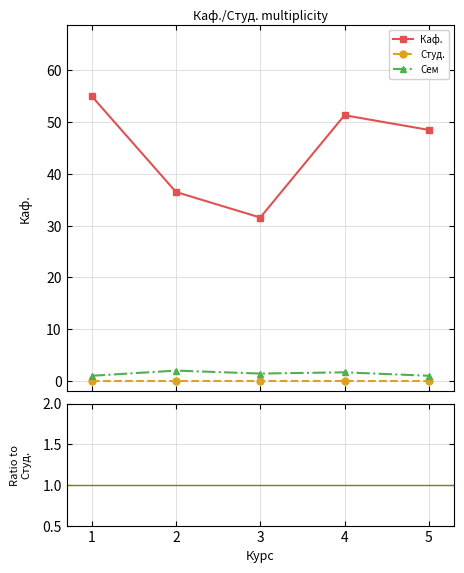

True or false: Каф. has more than 1 points higher than both neighbors.

False